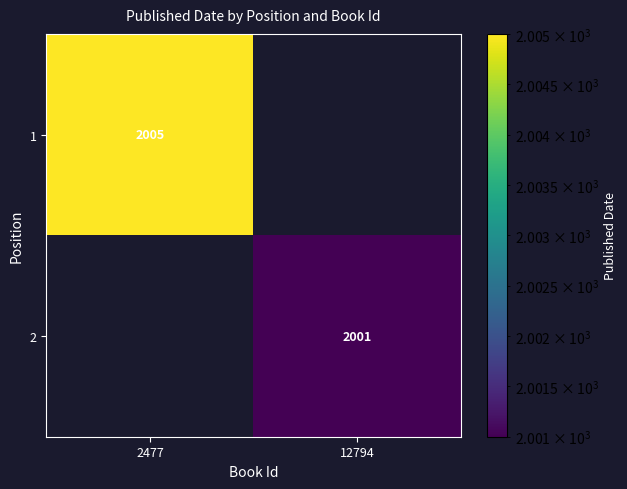

At which category does the chart reach its peak across all series?

2477